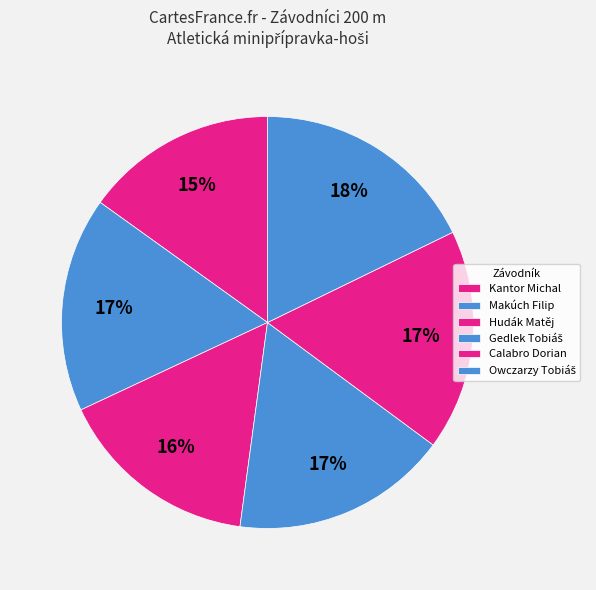

The Kantor Michal slice represents 15% of the pie. True or false?

True